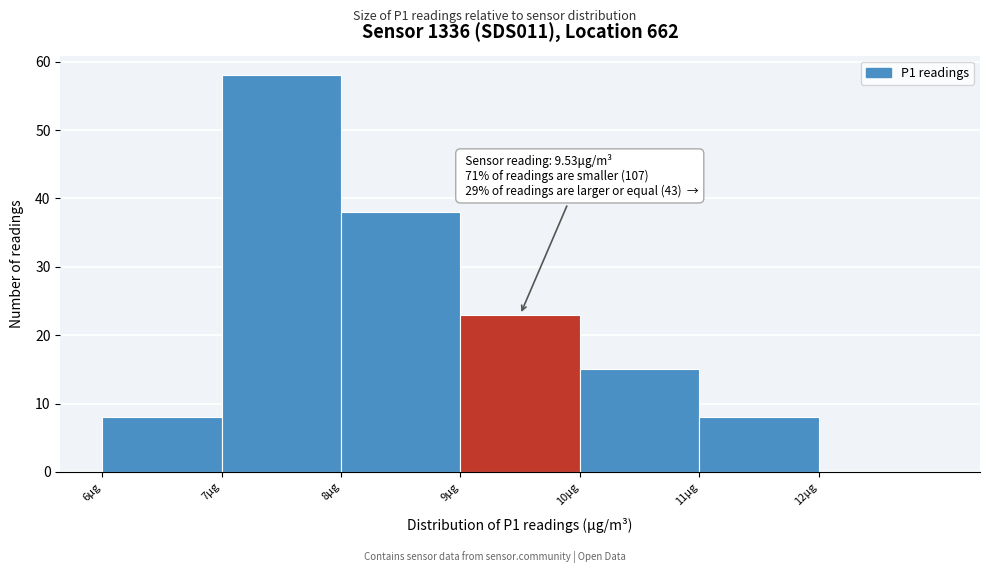

Which range on the x-axis has the tallest bar?

7 to 8